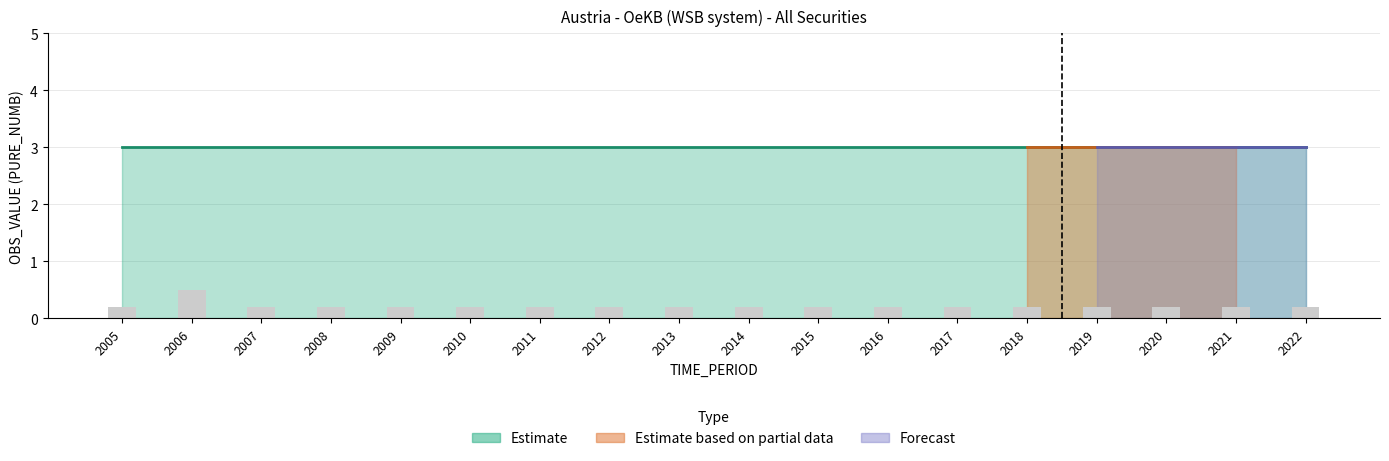

What is the change in value from 2006 to 2019?

-0.3